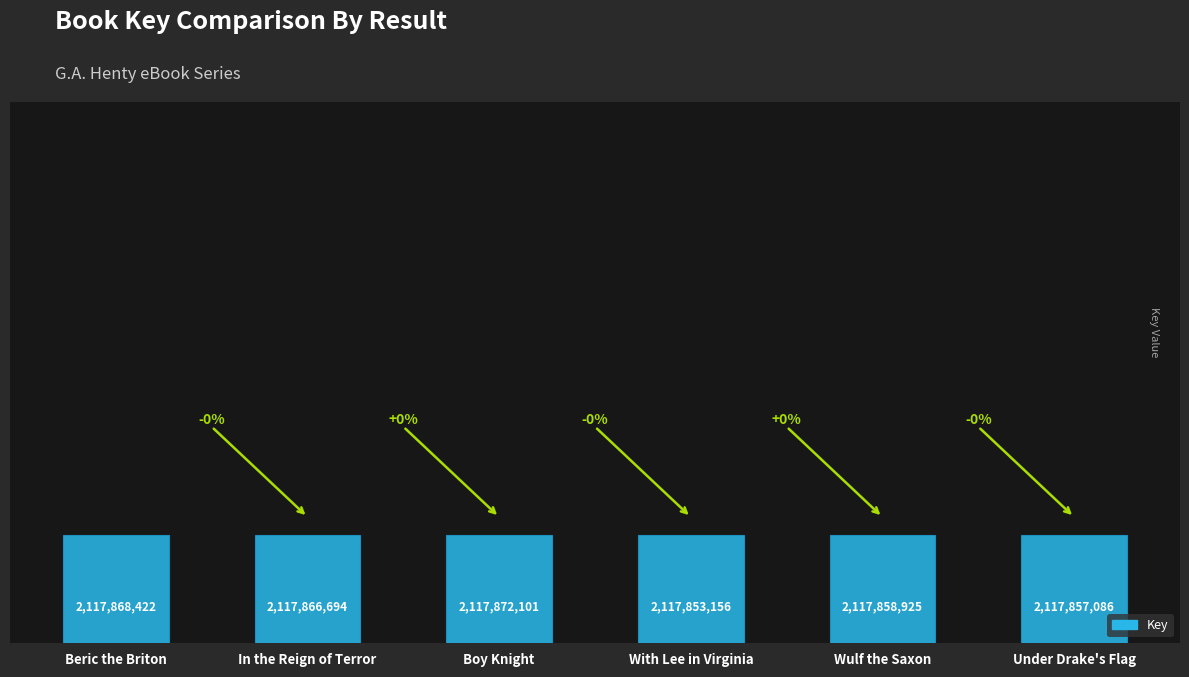

What position from the left is Wulf the Saxon?

5